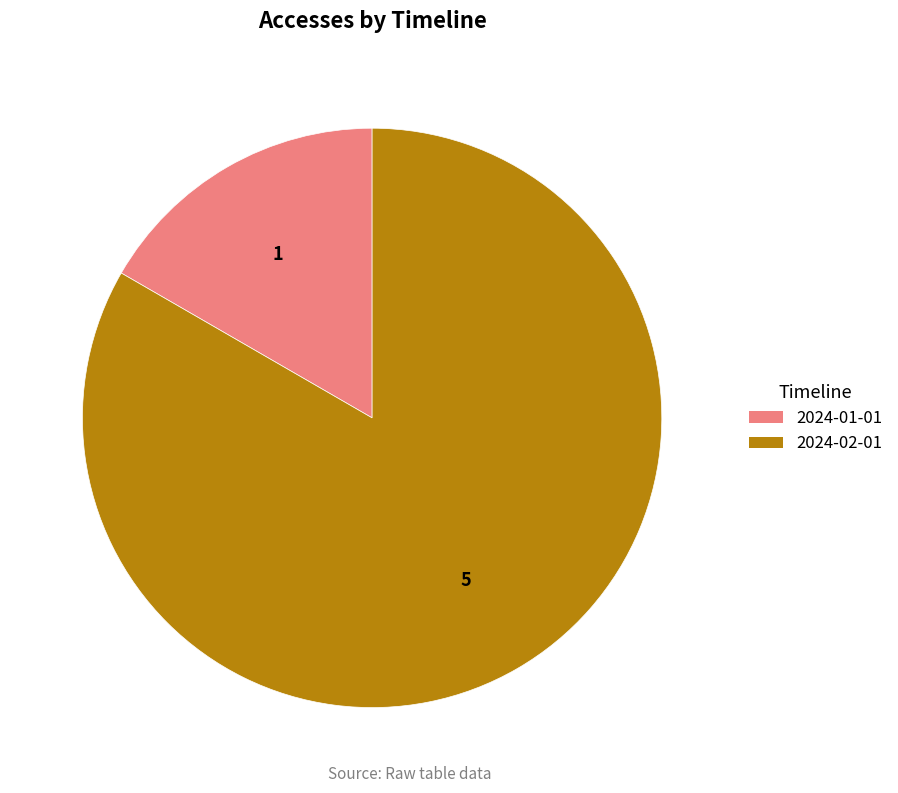

Rank the categories by value from lowest to highest.

2024-01-01, 2024-02-01